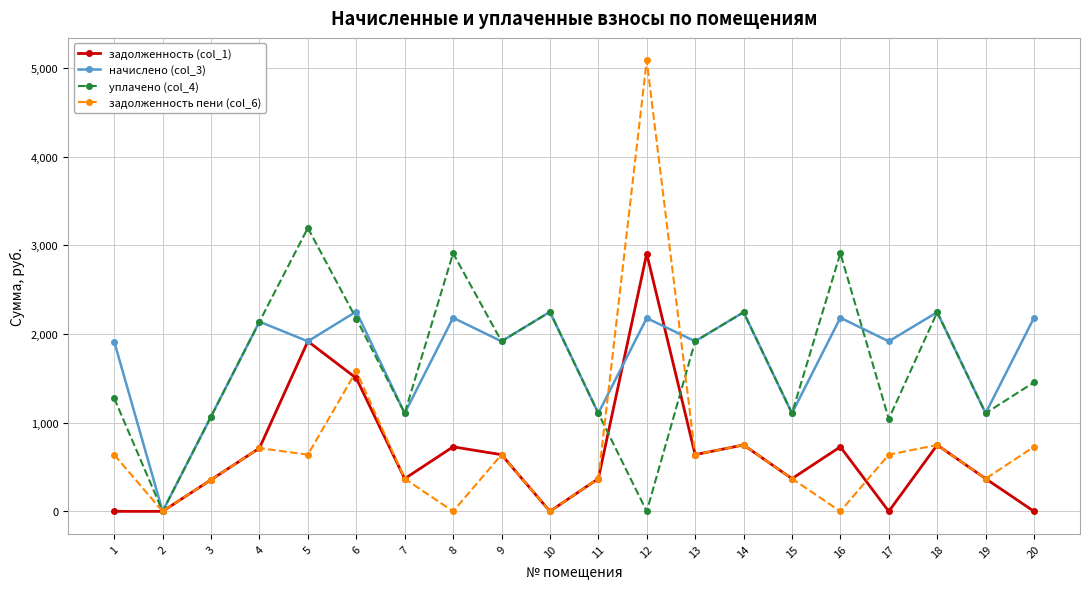

The value of задолженность (col_1) at 2 is -1815.5. True or false?

False